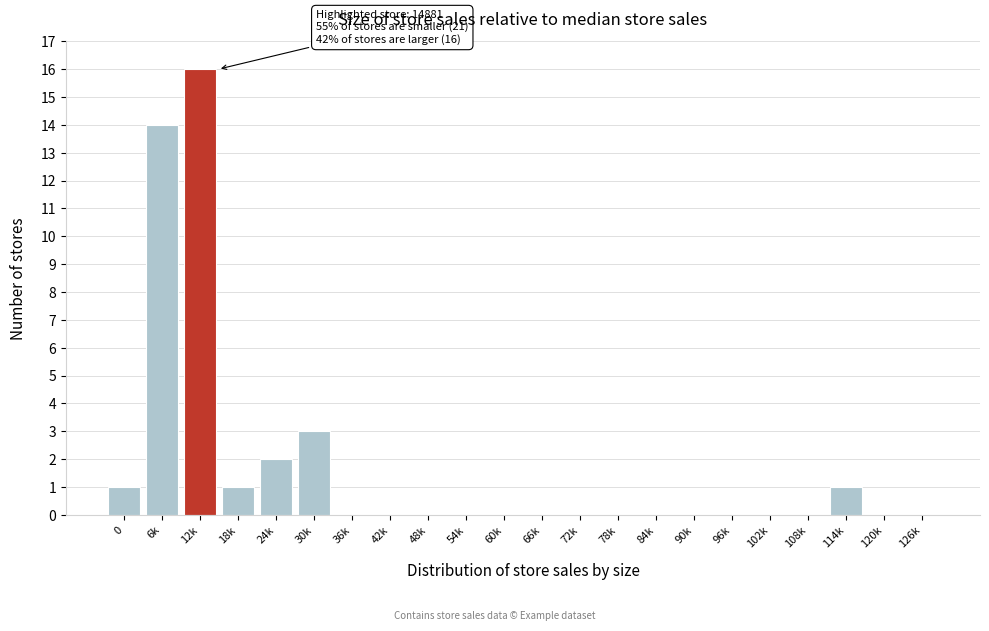

Reading left to right, transcribe all the data shown in this chart.

0=1	6k=14	12k=16	18k=1	24k=2	30k=3	36k=0	42k=0	48k=0	54k=0	60k=0	66k=0	72k=0	78k=0	84k=0	90k=0	96k=0	102k=0	108k=0	114k=1	120k=0	126k=0